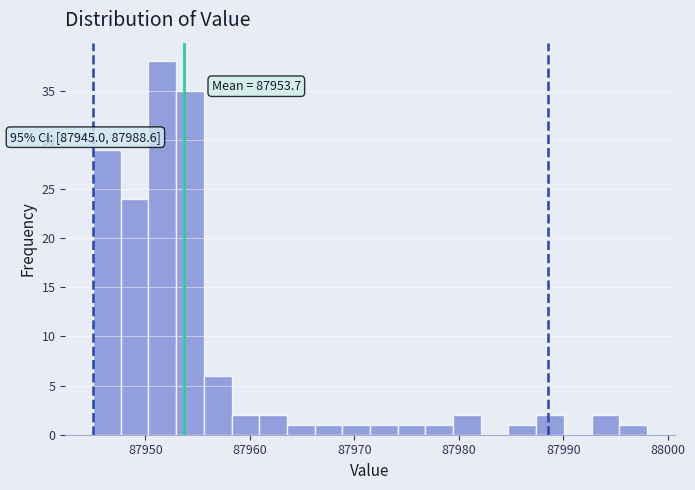

Around what value on the x-axis is the tallest bar? Give the approximate position of its centre, as read against the axis.

87952